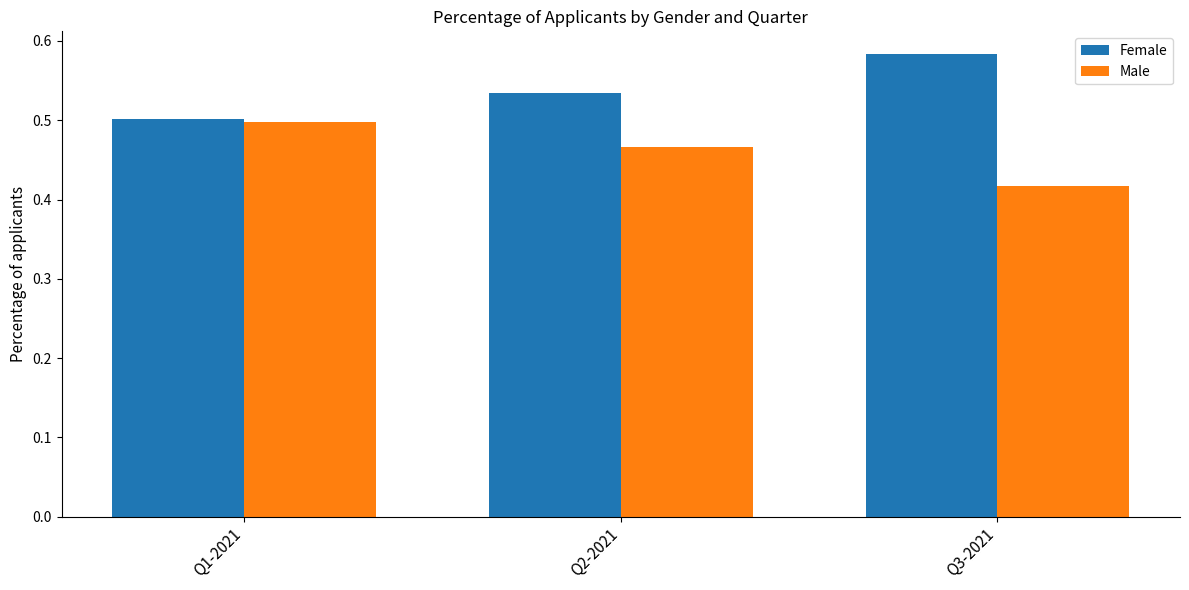

What is the spread (max minus min) of values at Q3-2021?

0.2